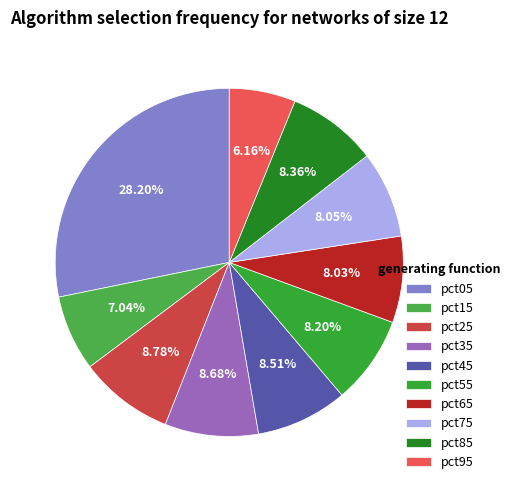

Is it true that pct35 is 9% of the pie?

True